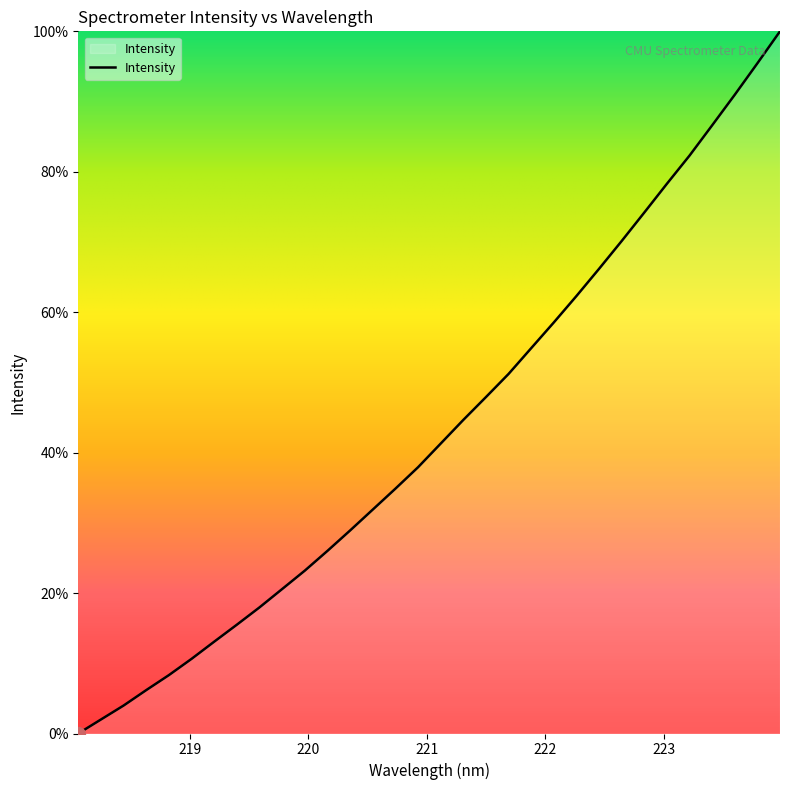

Is this an area chart (filled region under the line)?

No